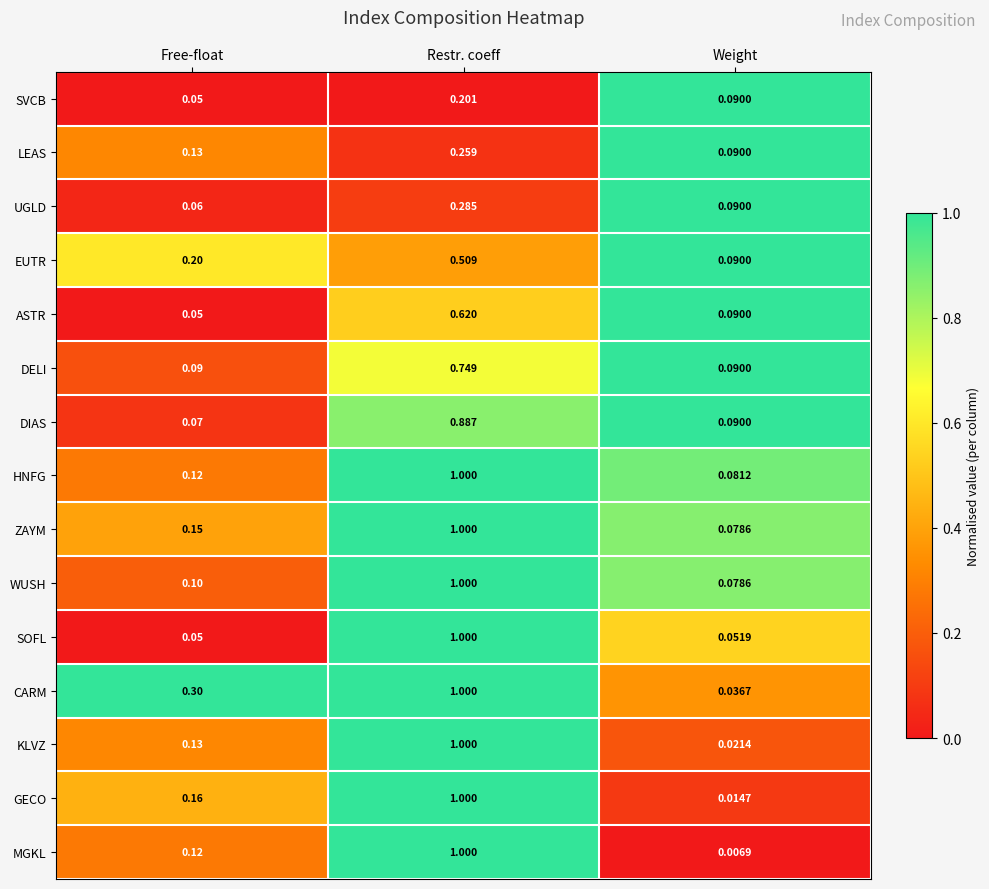

How many distinct data groups are displayed?

15